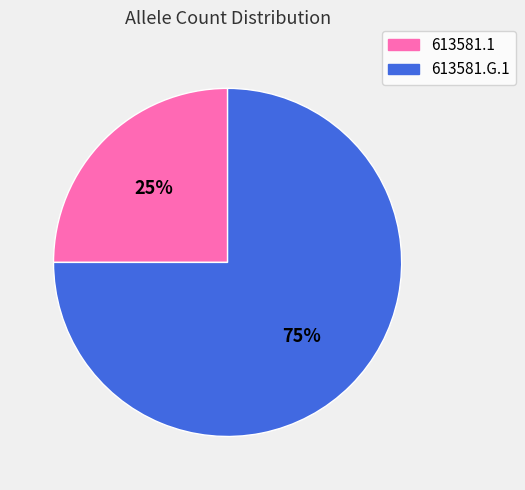

True or false: 613581.G.1 accounts for 75% of the total.

True